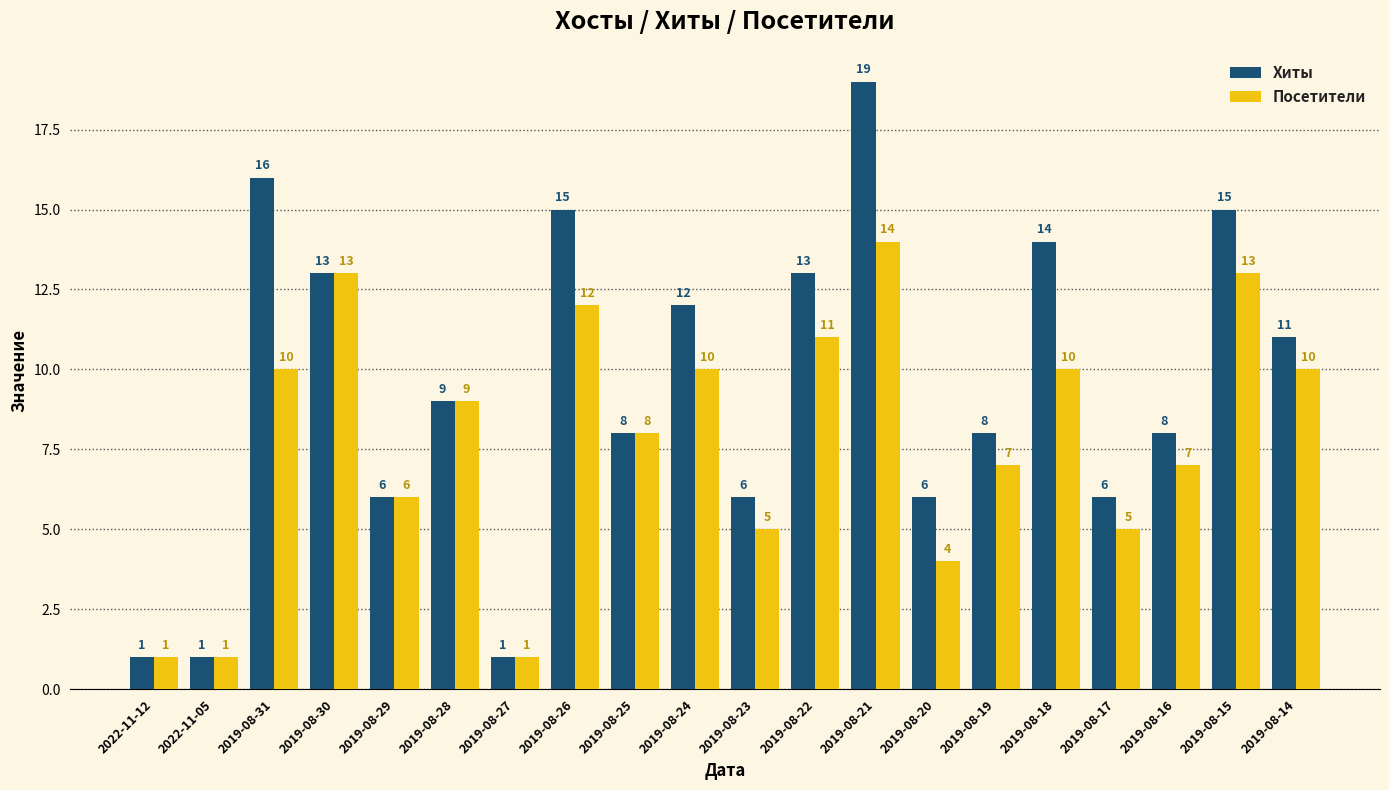

What position from the left is 2019-08-27?

7